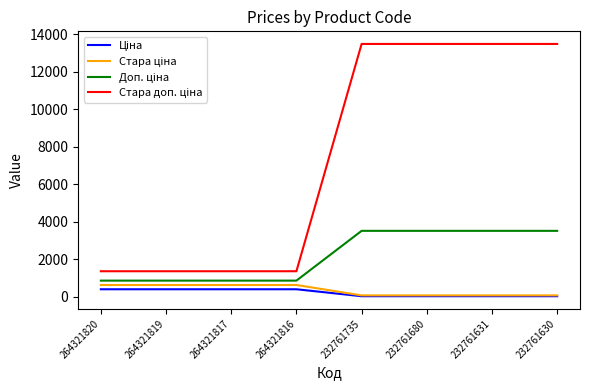

What is the total value across all series at 264321820?

3200.8